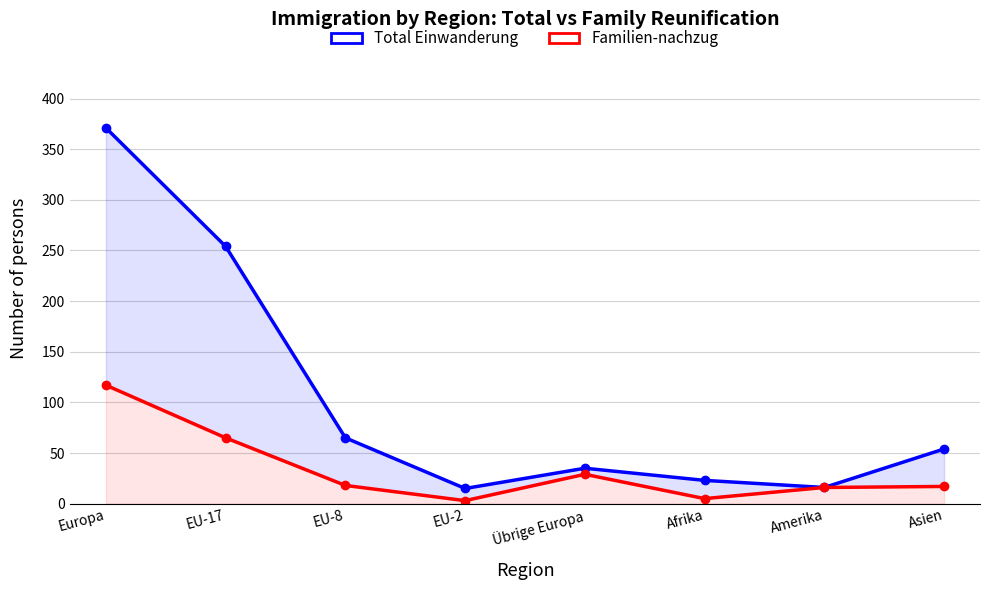

True or false: Total Einwanderung has more than 2 points higher than both neighbors.

False